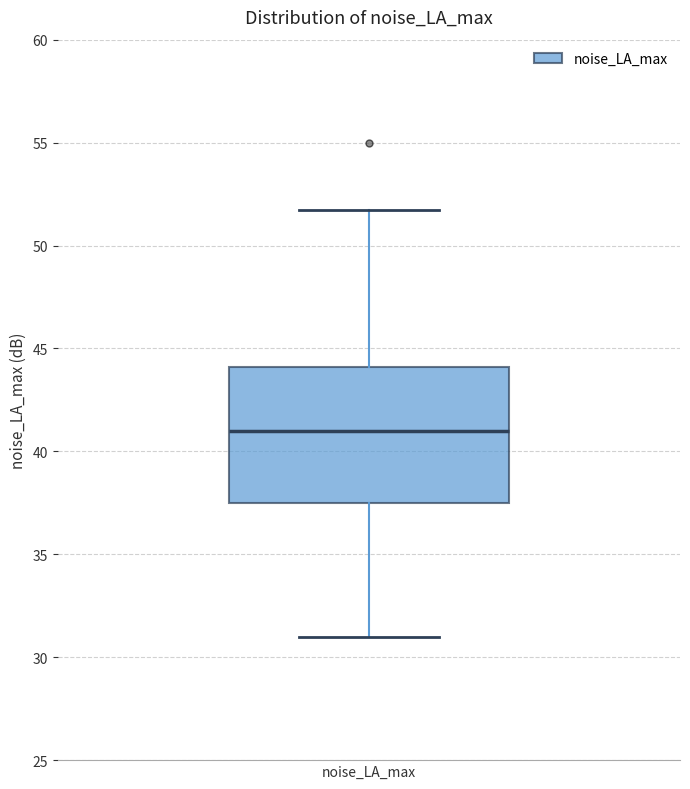

Where does the upper whisker of the box for noise_LA_max end on the y-axis? The values are not printed on the chart, so give them approximately, as read against the axis.

51.5